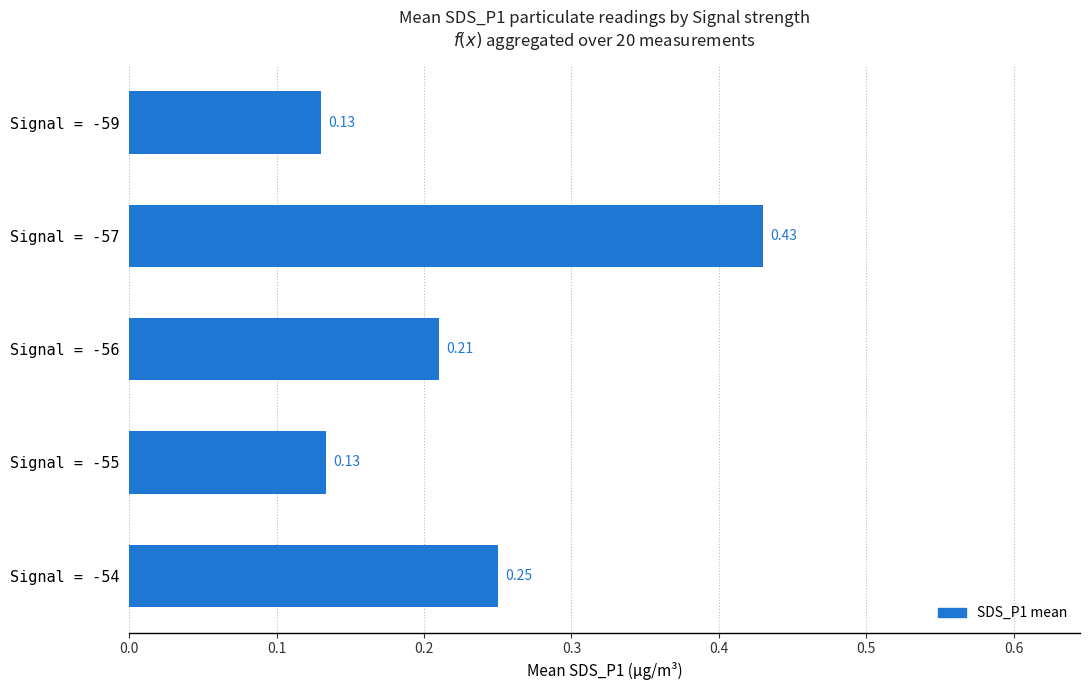

What is the difference between the values at Signal = -57 and Signal = -59?

0.3